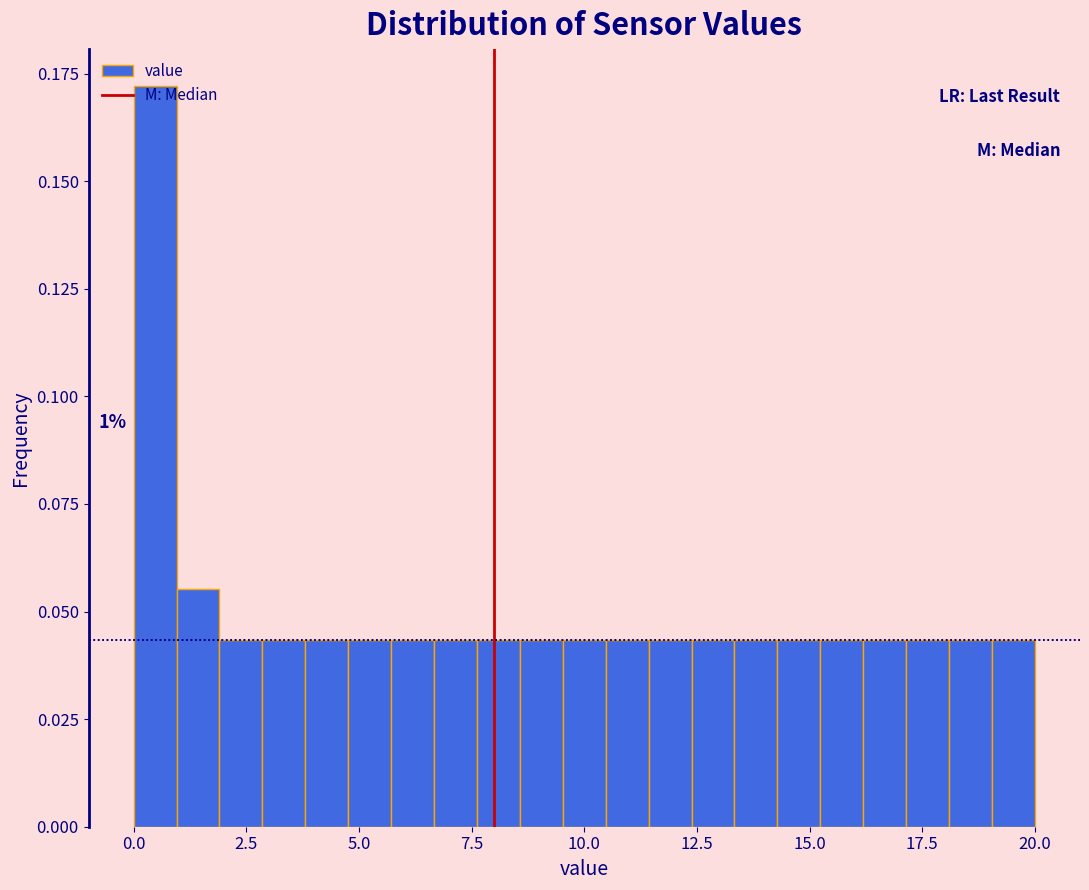

Read against the x-axis, roughly where is the centre of the tallest bar?

0.5